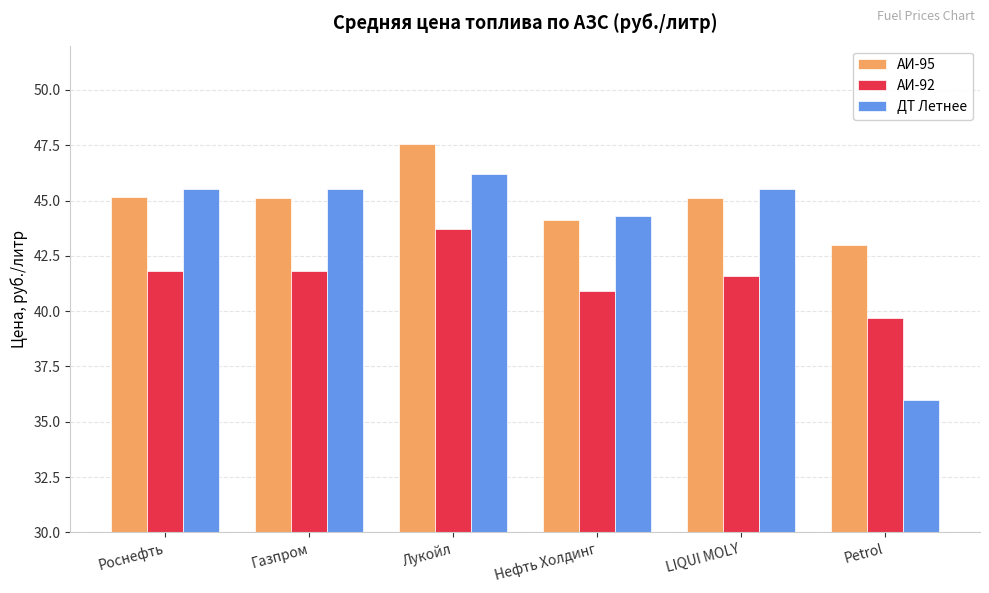

Is it true that АИ-92 equals 40.9 at Нефть Холдинг?

True